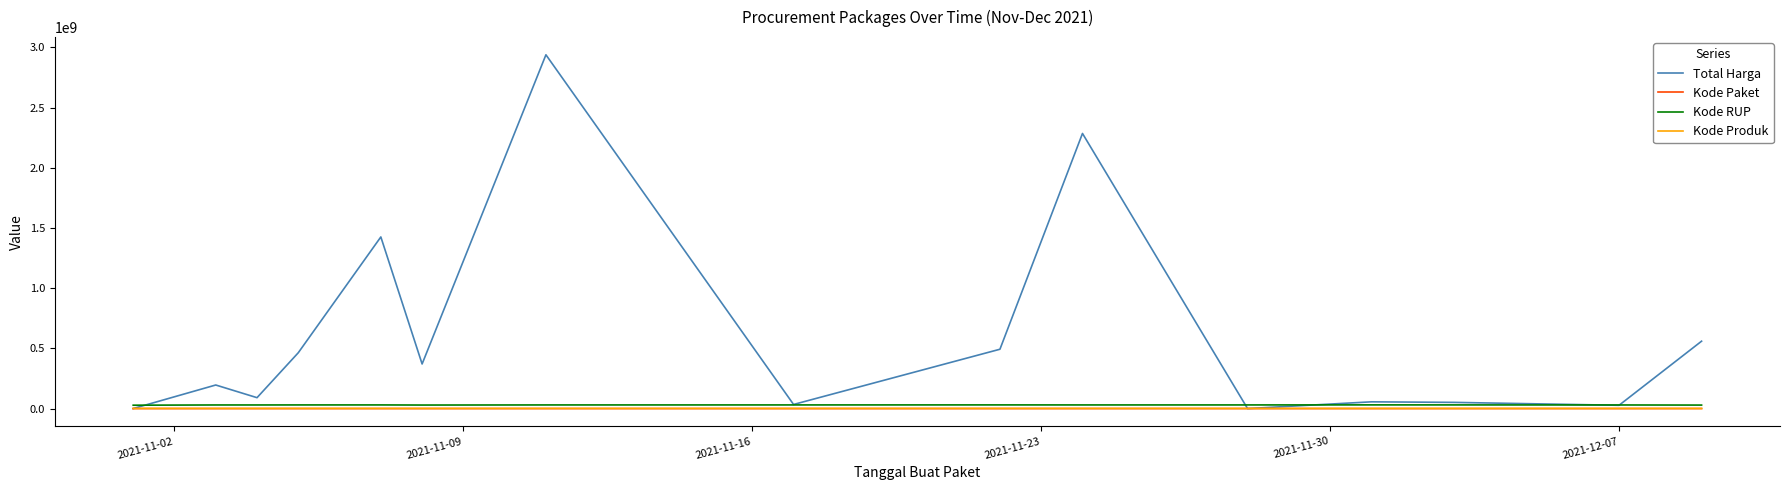

How many values in the Kode RUP series are below 30344833?

7